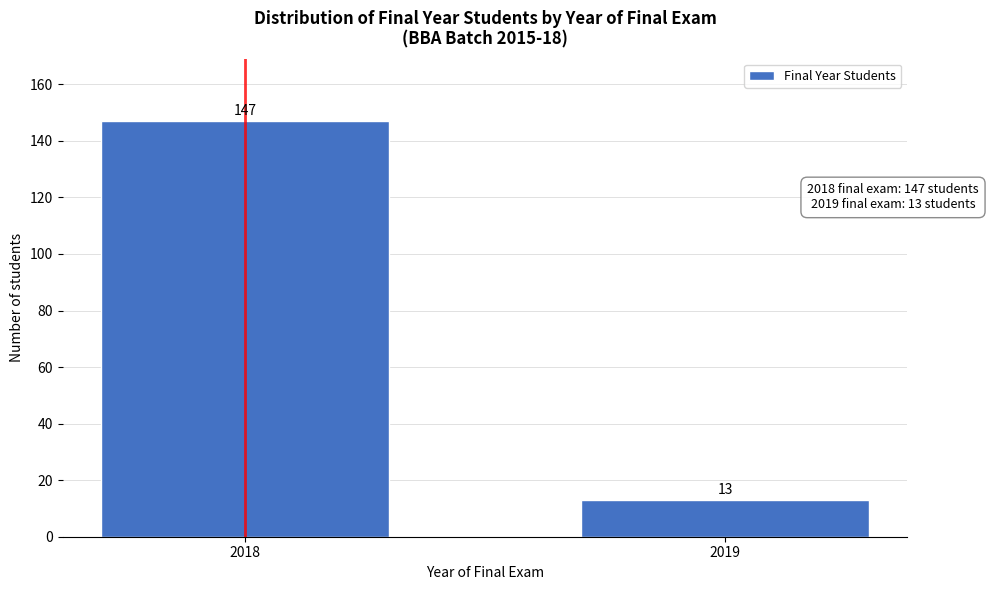

Reading left to right, extract all data points from this chart.

147	13